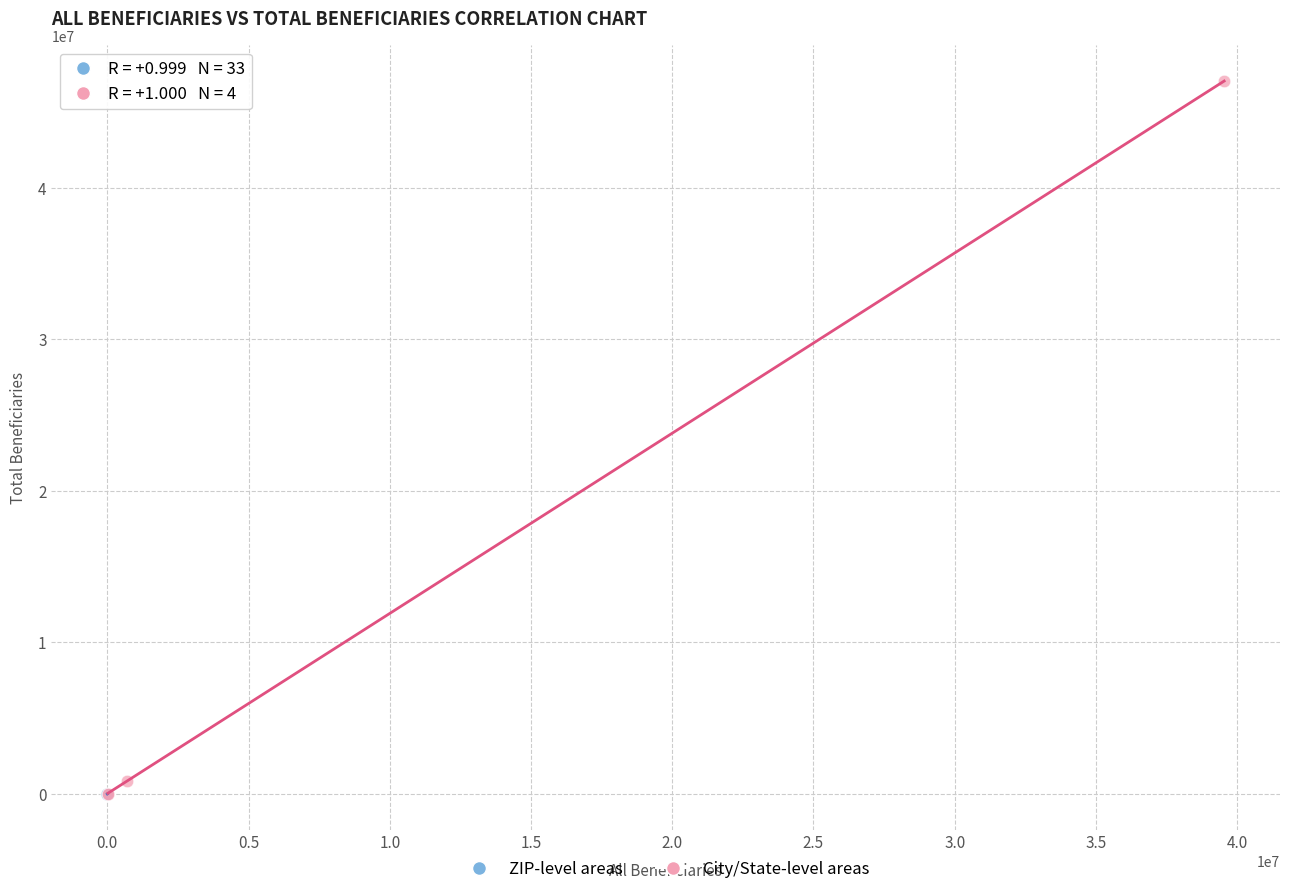

Which series contains the highest Y value?

City/State-level areas